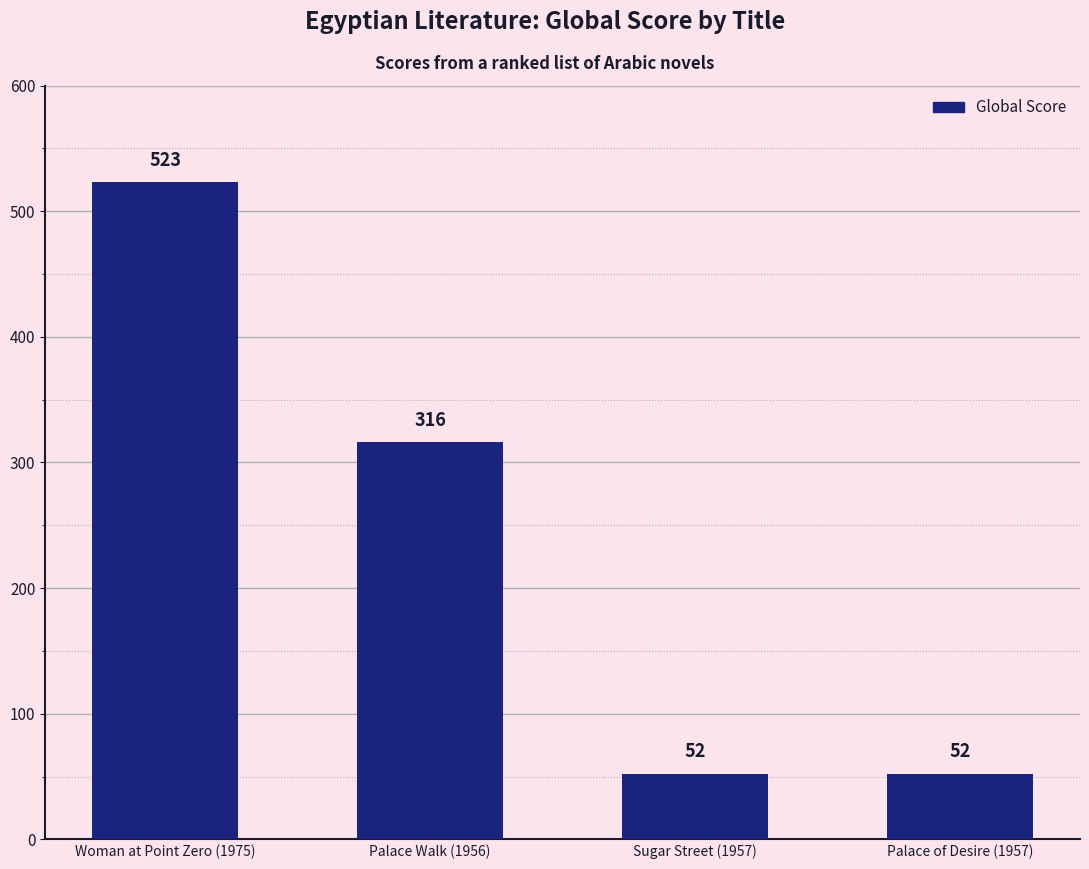

Which label corresponds to the largest value in the chart?

Woman at Point Zero (1975)